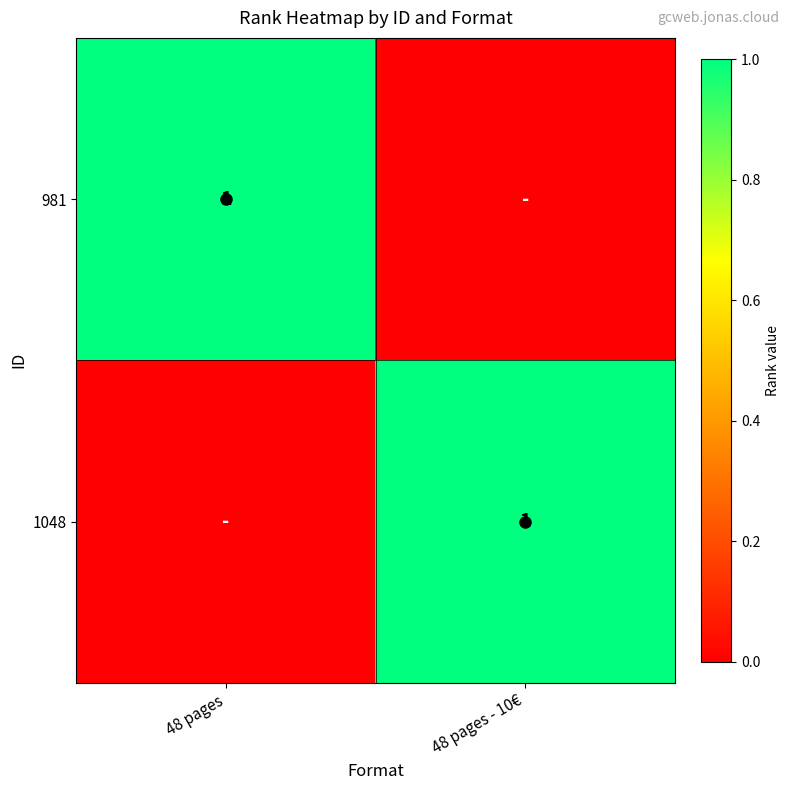

True or false: 1048 has a value of 2 at 48 pages - 10€.

False